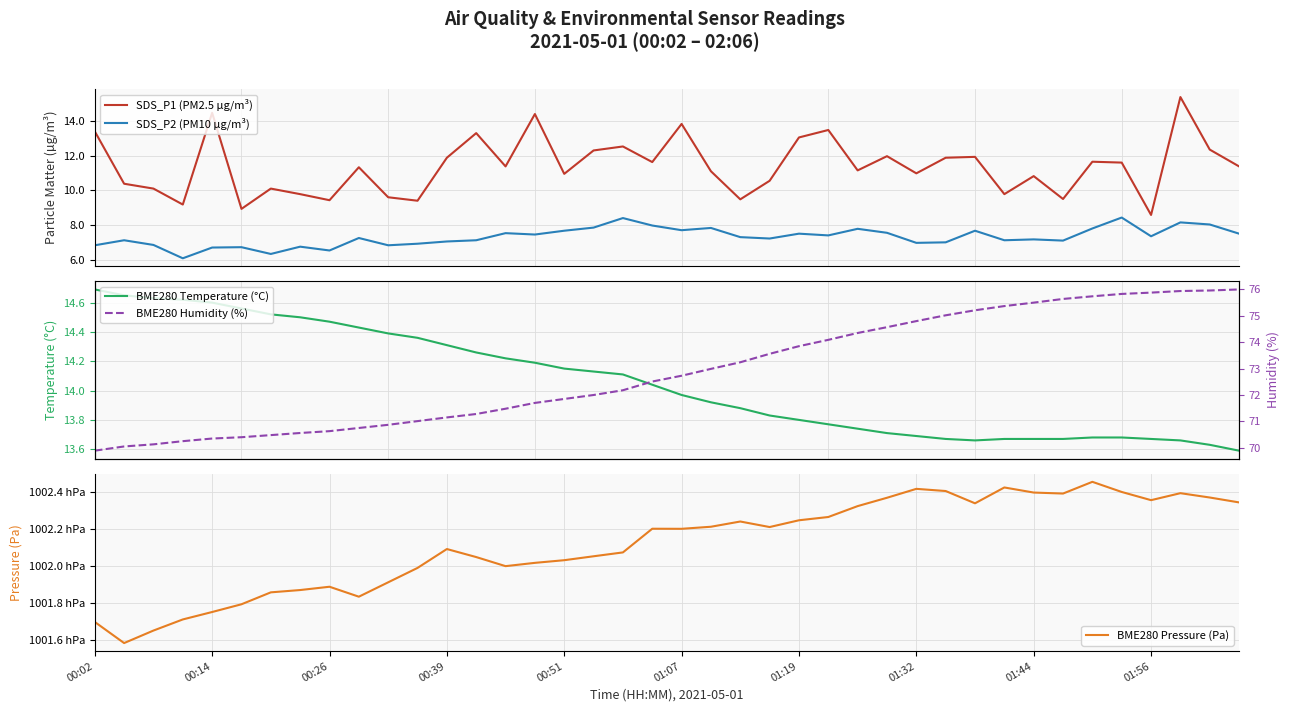

True or false: SDS_P2 (PM10 µg/m³) and SDS_P1 (PM2.5 µg/m³) intersect in this chart.

False